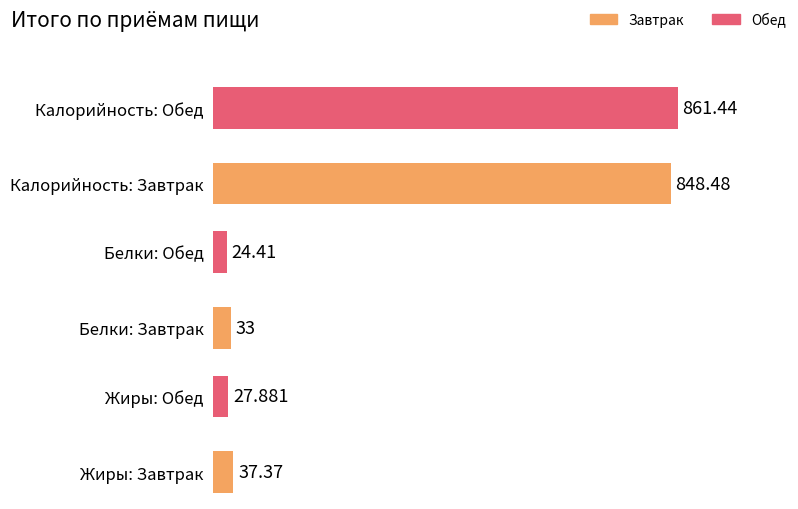

Read the Жиры value at Обед.

27.9